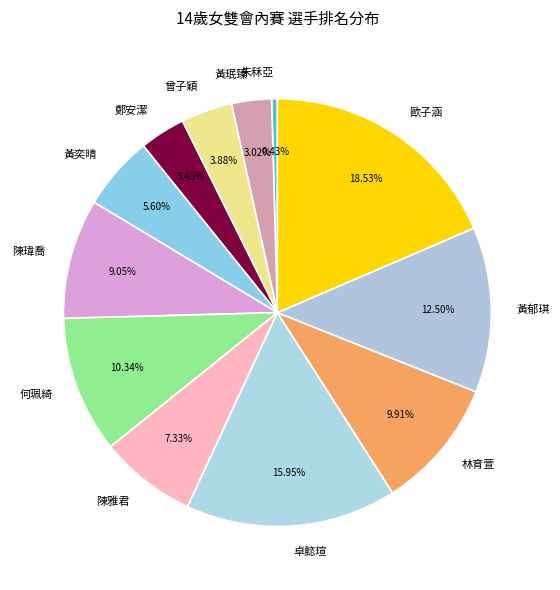

How many slices are in this pie chart?

12